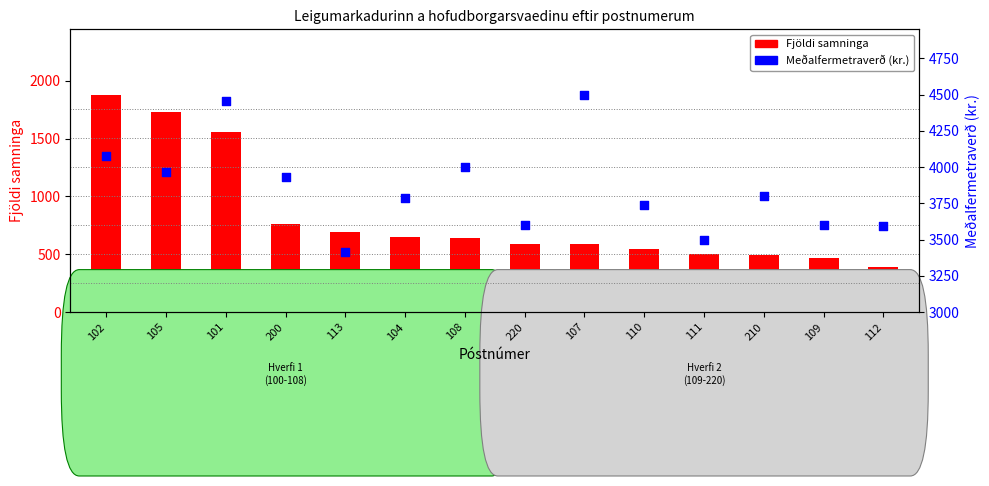

Is the value of Meðalfermetraverð (kr.) at 107 greater than the value of Fjöldi samninga at 220?

Yes